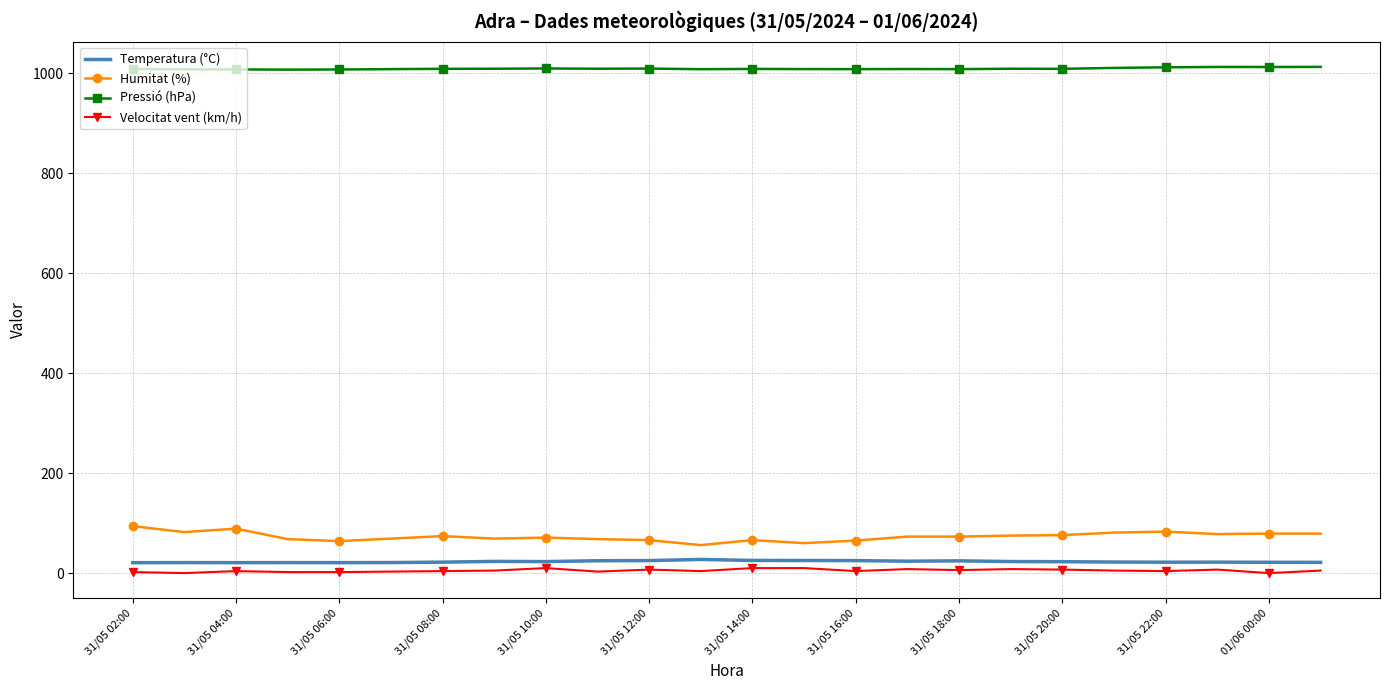

True or false: Pressió (hPa) and Humitat (%) cross at least once.

False